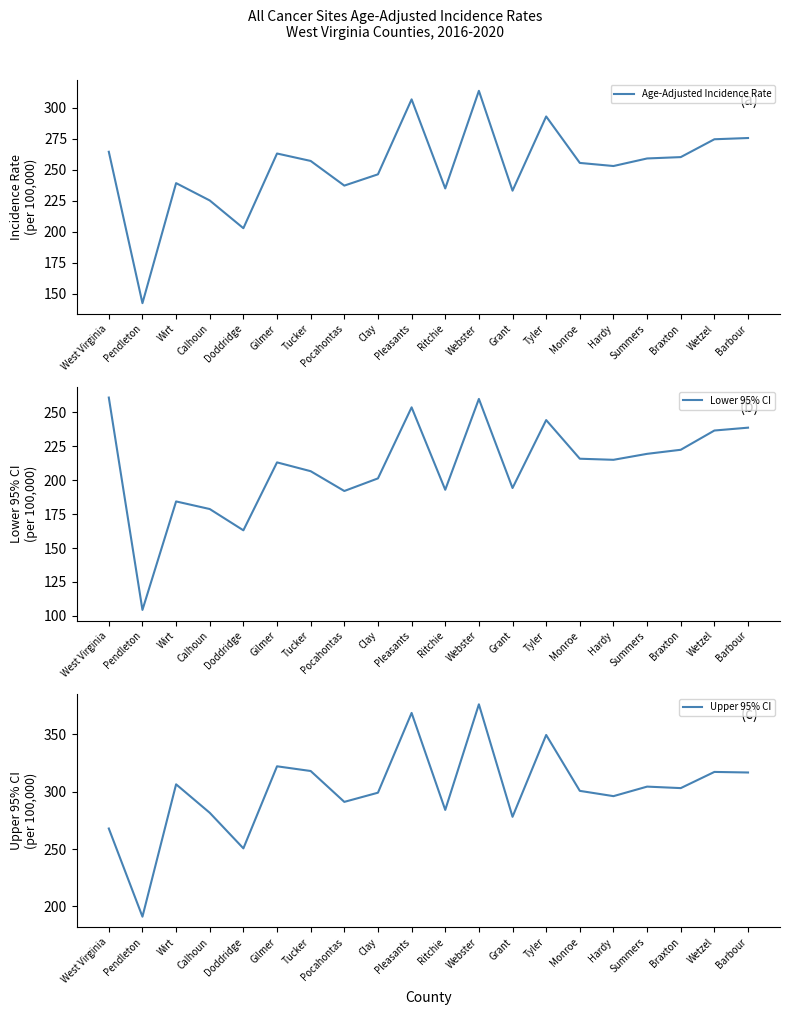

What is the difference between the maximum and minimum values in the Age-Adjusted Incidence Rate series?

171.4